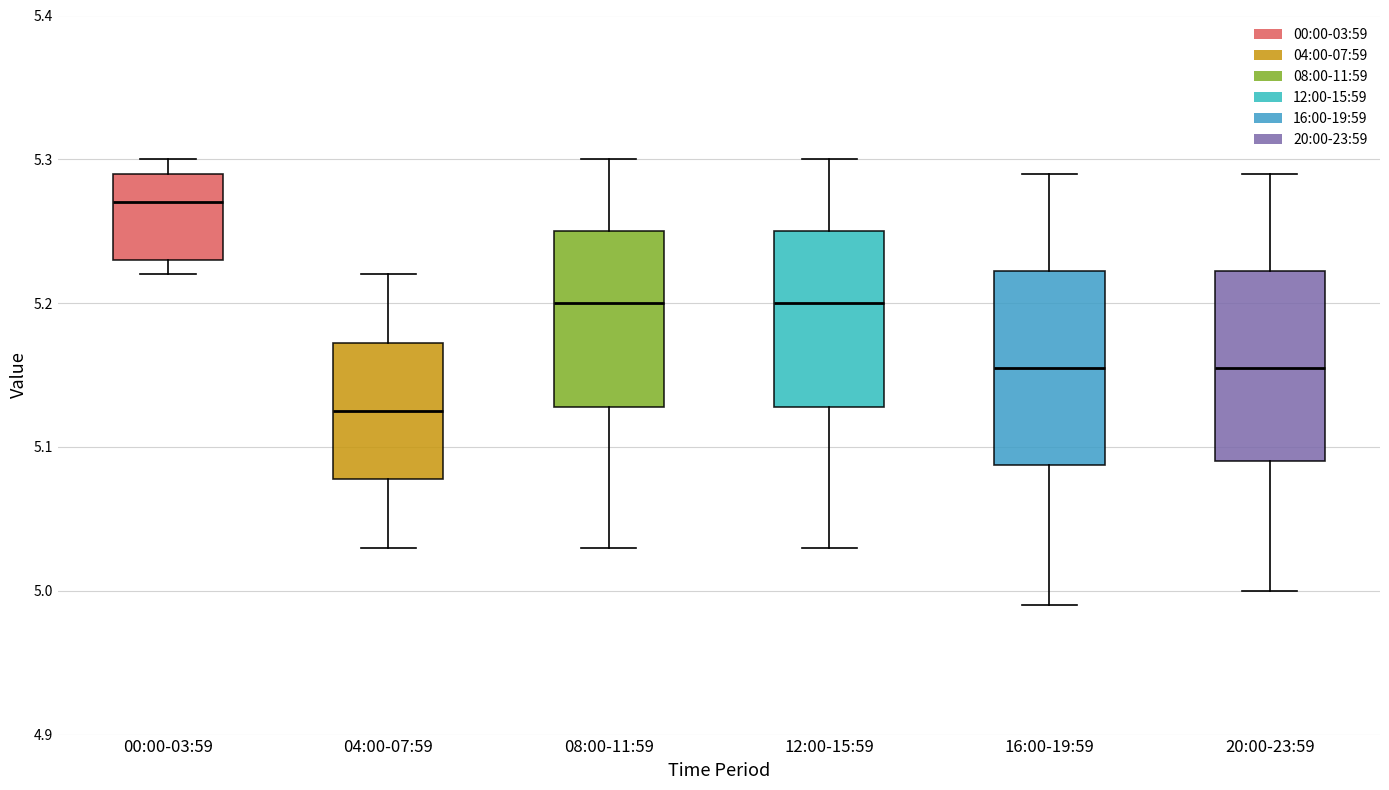

Reading left to right, read every box against the y-axis: the position of its median line, the range the box covers, and the ends of its whiskers. The values are not printed on the chart, so give them approximately, as read against the axis.

00:00-03:59: median 5.27, box 5.23 to 5.29, whiskers 5.22 to 5.30
04:00-07:59: median 5.13, box 5.08 to 5.17, whiskers 5.03 to 5.22
08:00-11:59: median 5.20, box 5.13 to 5.25, whiskers 5.03 to 5.30
12:00-15:59: median 5.20, box 5.13 to 5.25, whiskers 5.03 to 5.30
16:00-19:59: median 5.16, box 5.09 to 5.22, whiskers 4.99 to 5.29
20:00-23:59: median 5.16, box 5.09 to 5.22, whiskers 5.00 to 5.29